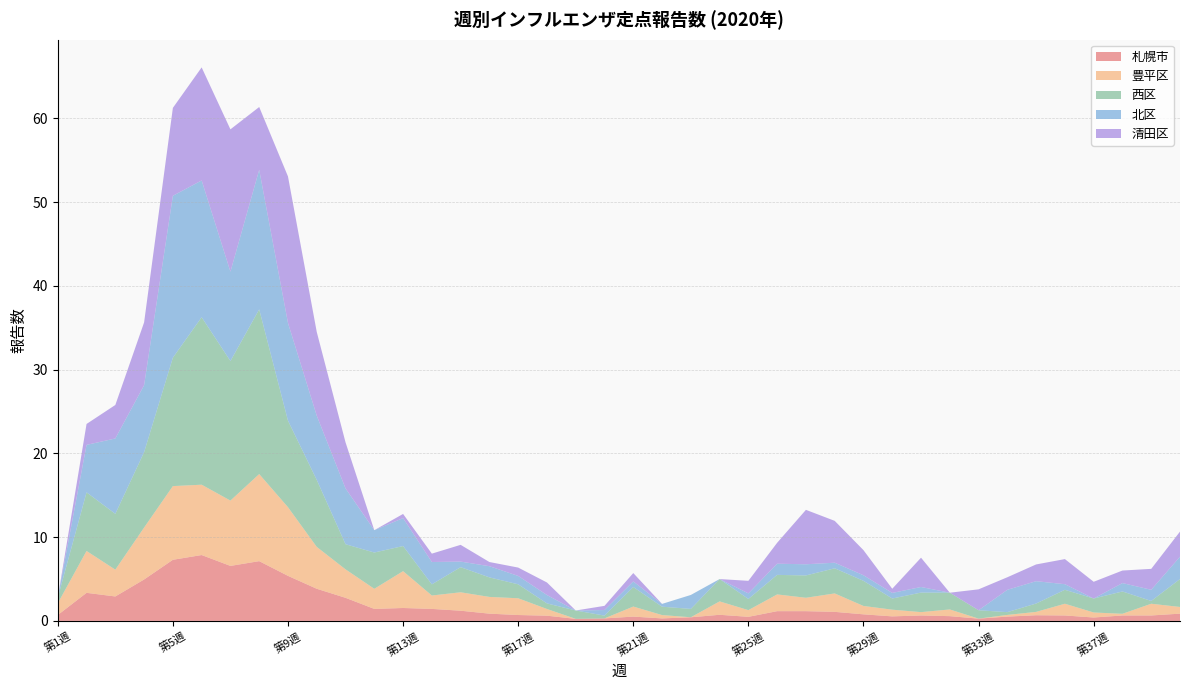

Reading left to right, extract all data points from this chart.

札幌市: 0.7	3.4	2.9	4.9	7.3	7.9	6.6	7.1	5.4	3.8	2.8	1.4	1.5	1.4	1.2	0.9	0.7	0.6	0.2	0.3	0.5	0.3	0.4	0.7	0.5	1.2	1.2	1.1	0.8	0.5	0.6	0.6	0.3	0.5	0.7	0.6	0.4	0.6	0.6	0.9
豊平区: 1.4	5.0	3.2	6.2	8.8	8.4	7.8	10.4	8.2	5.0	3.4	2.4	4.4	1.6	2.2	2.0	2.0	0.8	0.0	0.0	1.2	0.4	0.0	1.6	0.8	2.0	1.6	2.2	1.0	0.8	0.4	0.8	0.0	0.2	0.4	1.4	0.6	0.2	1.4	0.8
西区: 0.7	7.0	6.7	9.0	15.3	20.0	16.7	19.7	10.3	8.0	3.0	4.3	3.0	1.3	3.0	2.3	1.7	0.7	1.0	0.3	2.3	1.0	1.0	2.7	1.3	2.3	2.7	3.0	3.0	1.3	2.3	2.0	1.0	0.3	1.0	1.7	1.7	2.7	0.3	3.3
北区: 0.0	5.7	9.0	8.0	19.3	16.3	10.7	16.7	11.7	7.7	6.7	2.7	3.3	2.7	0.7	1.3	1.0	1.0	0.0	0.7	0.7	0.3	1.7	0.0	0.7	1.3	1.3	0.7	0.7	0.7	0.7	0.0	0.0	2.7	2.7	0.7	0.0	1.0	1.3	2.7
清田区: 0.0	2.5	4.0	7.5	10.5	13.5	17.0	7.5	17.5	10.0	5.5	0.0	0.5	1.0	2.0	0.5	1.0	1.5	0.0	0.5	1.0	0.0	0.0	0.0	1.5	2.5	6.5	5.0	3.0	0.5	3.5	0.0	2.5	1.5	2.0	3.0	2.0	1.5	2.5	3.0